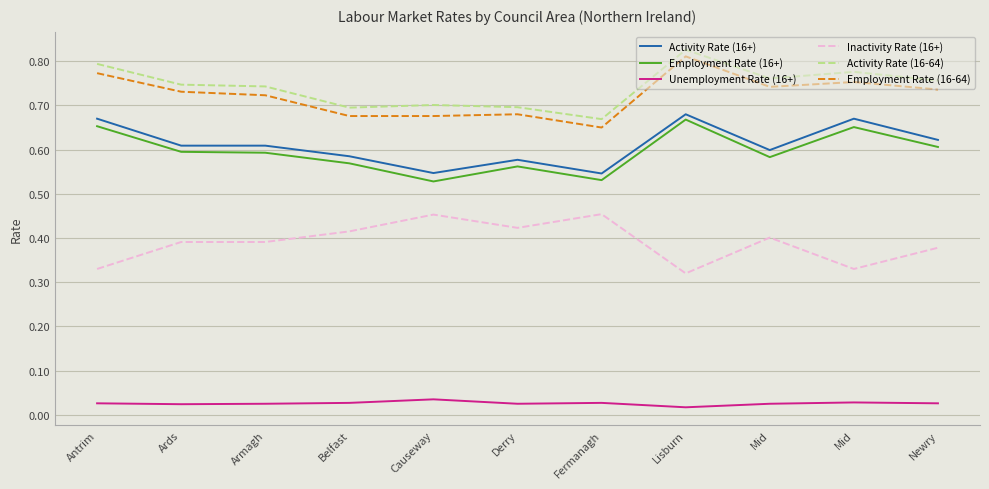

What are all the series names shown in the legend?

Activity Rate (16+), Employment Rate (16+), Unemployment Rate (16+), Inactivity Rate (16+), Activity Rate (16-64), Employment Rate (16-64)